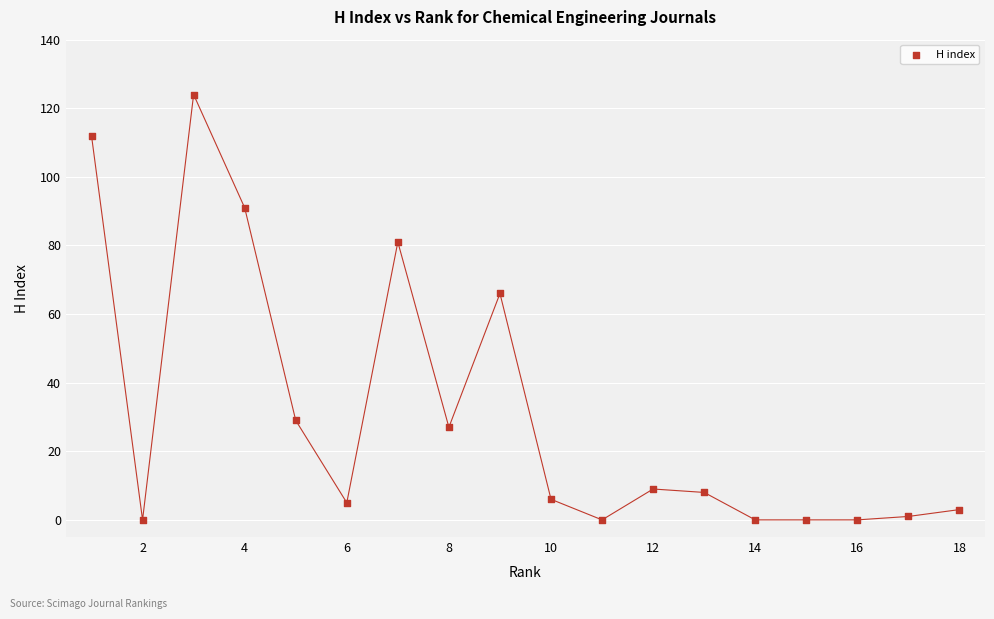

What Y value in the scatter plot is closest to 62?

66